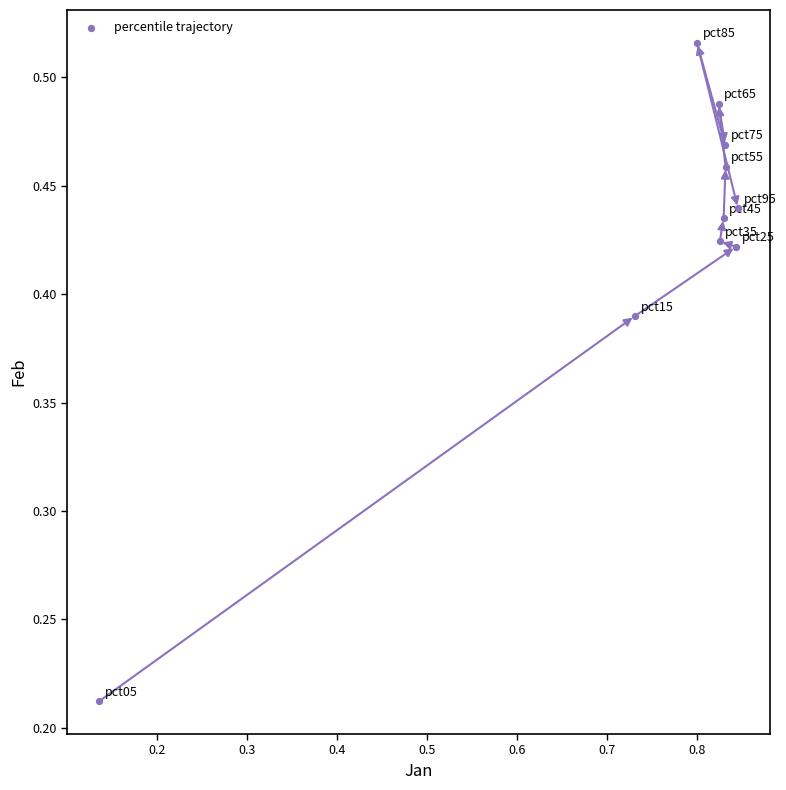

What is the range of X values (max minus min)?

0.7